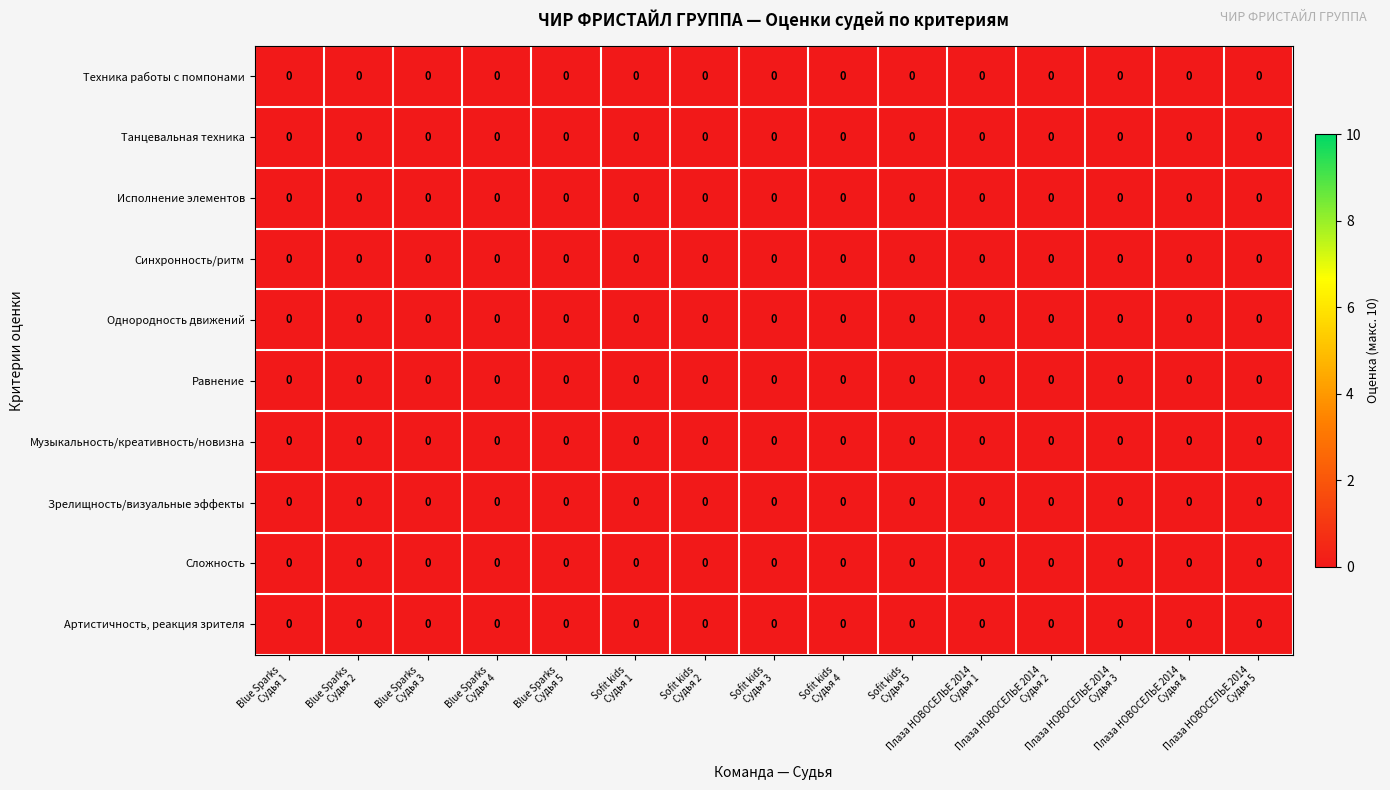

Which has a higher value, Однородность движений or Синхронность/ритм?

Однородность движений